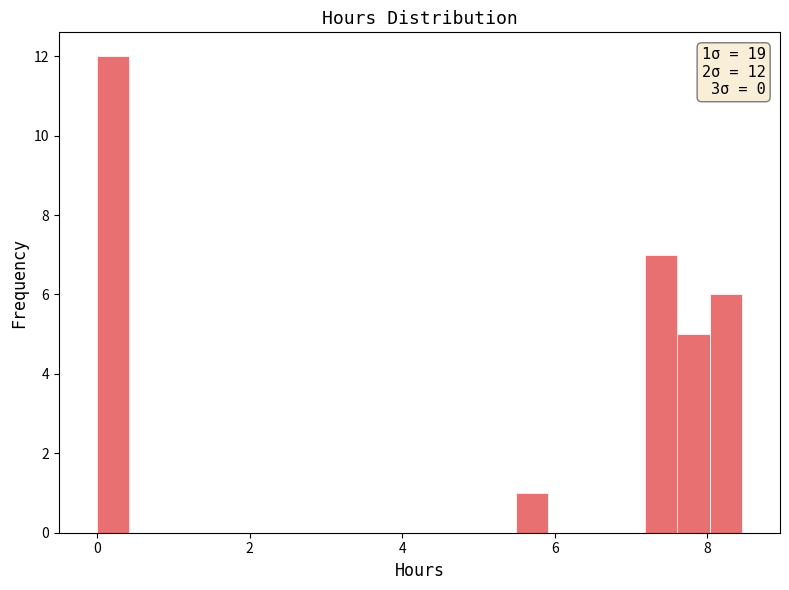

Read against the x-axis, roughly where is the centre of the tallest bar?

0.2